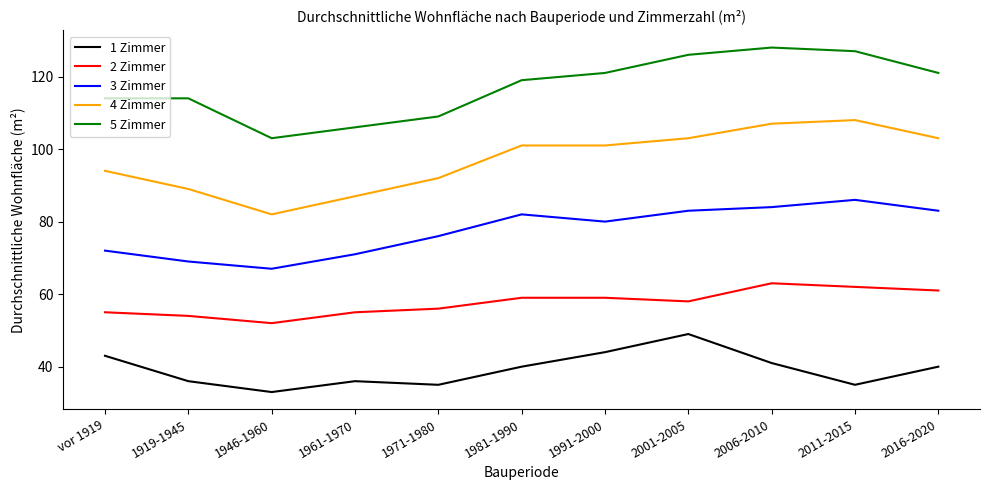

Reading left to right, what are all the values shown in this chart?

1 Zimmer: vor 1919=43	1919-1945=36	1946-1960=33	1961-1970=36	1971-1980=35	1981-1990=40	1991-2000=44	2001-2005=49	2006-2010=41	2011-2015=35	2016-2020=40
2 Zimmer: vor 1919=55	1919-1945=54	1946-1960=52	1961-1970=55	1971-1980=56	1981-1990=59	1991-2000=59	2001-2005=58	2006-2010=63	2011-2015=62	2016-2020=61
3 Zimmer: vor 1919=72	1919-1945=69	1946-1960=67	1961-1970=71	1971-1980=76	1981-1990=82	1991-2000=80	2001-2005=83	2006-2010=84	2011-2015=86	2016-2020=83
4 Zimmer: vor 1919=94	1919-1945=89	1946-1960=82	1961-1970=87	1971-1980=92	1981-1990=101	1991-2000=101	2001-2005=103	2006-2010=107	2011-2015=108	2016-2020=103
5 Zimmer: vor 1919=114	1919-1945=114	1946-1960=103	1961-1970=106	1971-1980=109	1981-1990=119	1991-2000=121	2001-2005=126	2006-2010=128	2011-2015=127	2016-2020=121